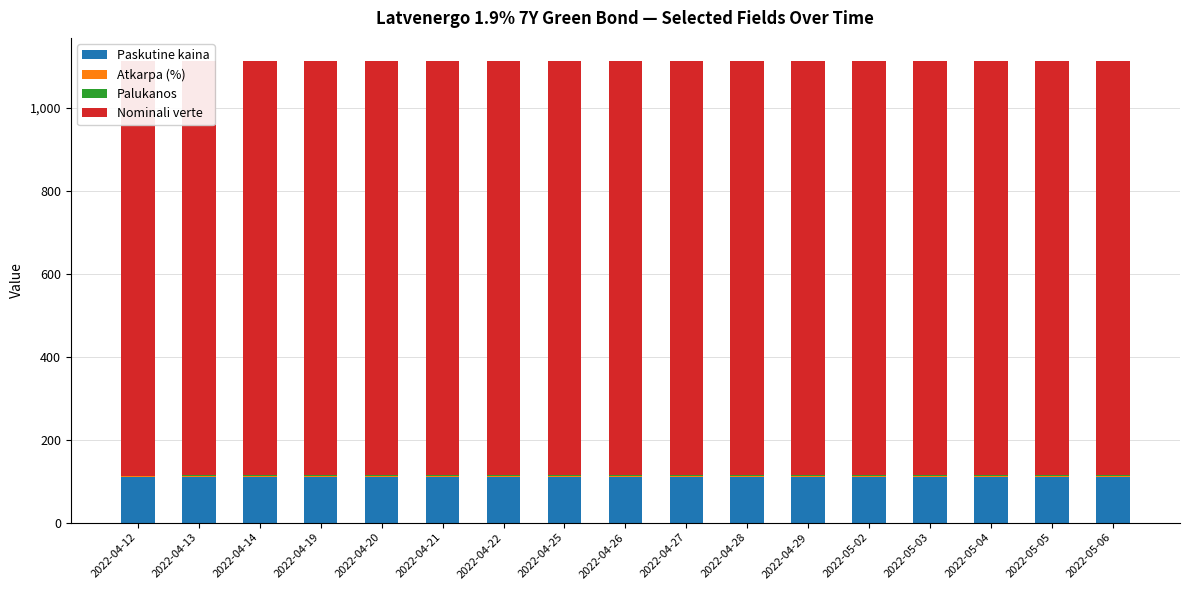

Reading right to left, what are all the values shown in this chart?

Paskutine kaina: 110.0	110.0	110.0	110.0	110.0	110.0	110.0	110.0	110.0	110.0	110.0	110.0	110.0	110.0	110.0	110.0	110.0
Atkarpa (%): 1.9	1.9	1.9	1.9	1.9	1.9	1.9	1.9	1.9	1.9	1.9	1.9	1.9	1.9	1.9	1.9	1.9
Palukanos: 1.7	1.7	1.7	1.7	1.7	1.7	1.7	1.7	1.7	1.7	1.7	1.7	1.6	1.6	1.6	1.6	1.6
Nominali verte: 1000.0	1000.0	1000.0	1000.0	1000.0	1000.0	1000.0	1000.0	1000.0	1000.0	1000.0	1000.0	1000.0	1000.0	1000.0	1000.0	1000.0